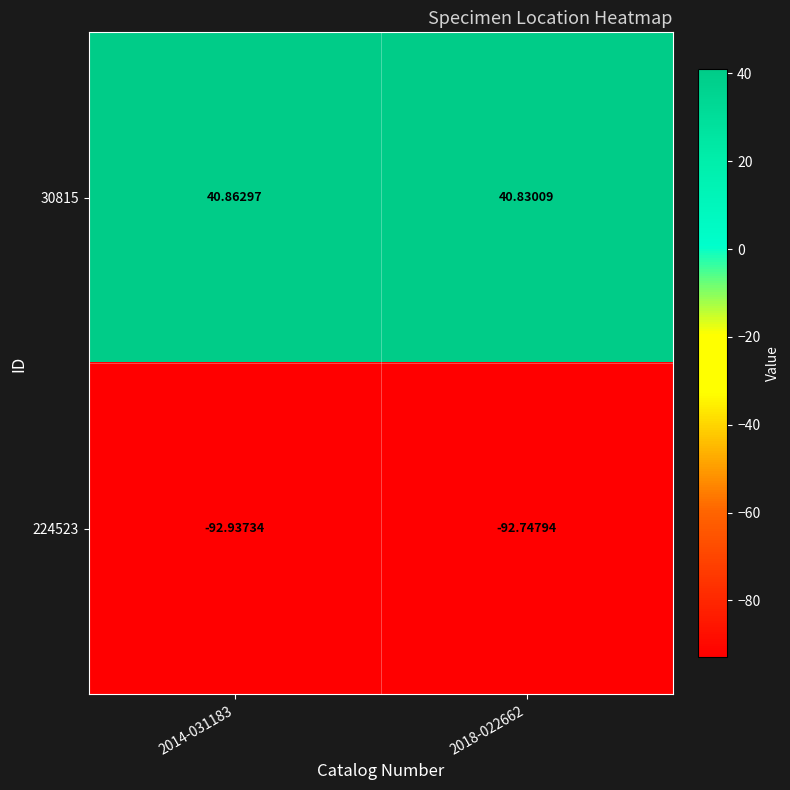

Is the value of 224523 at 2014-031183 greater than the value of 30815 at 2014-031183?

No